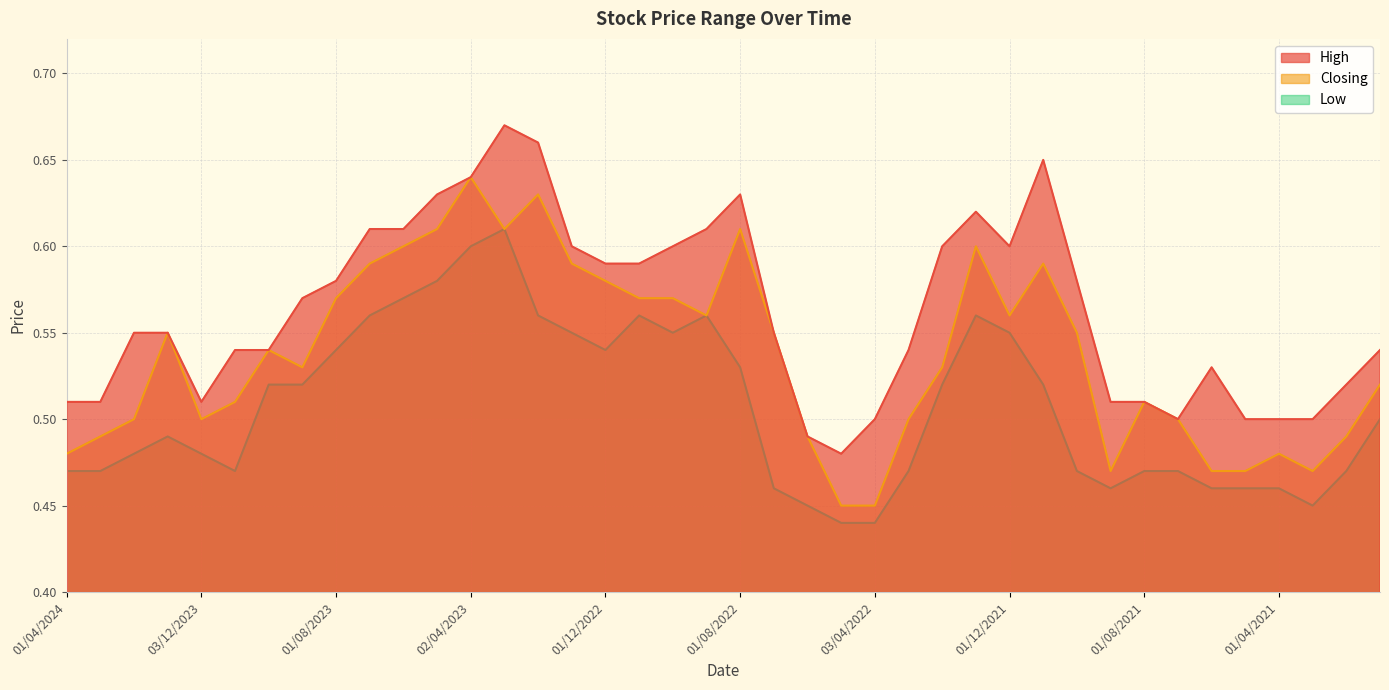

Which category has the lowest value across all series?

08/05/2022